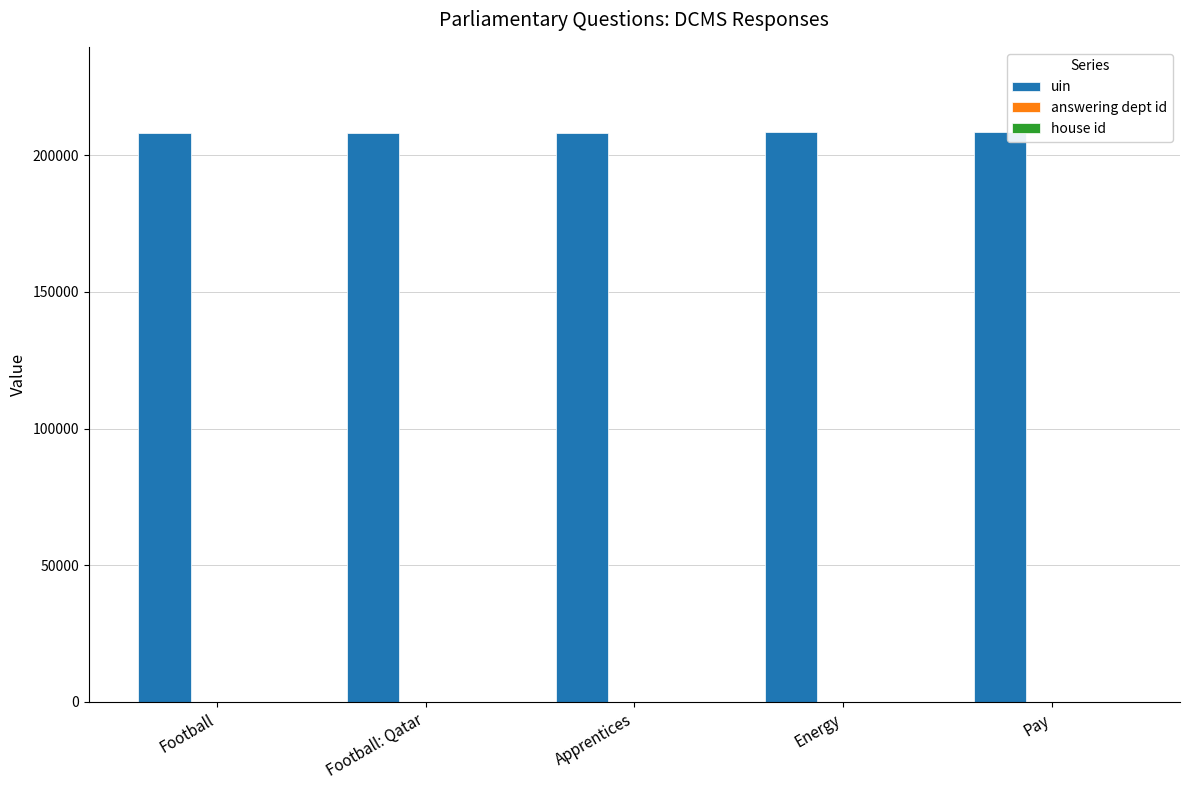

What is the greatest value displayed?

208337